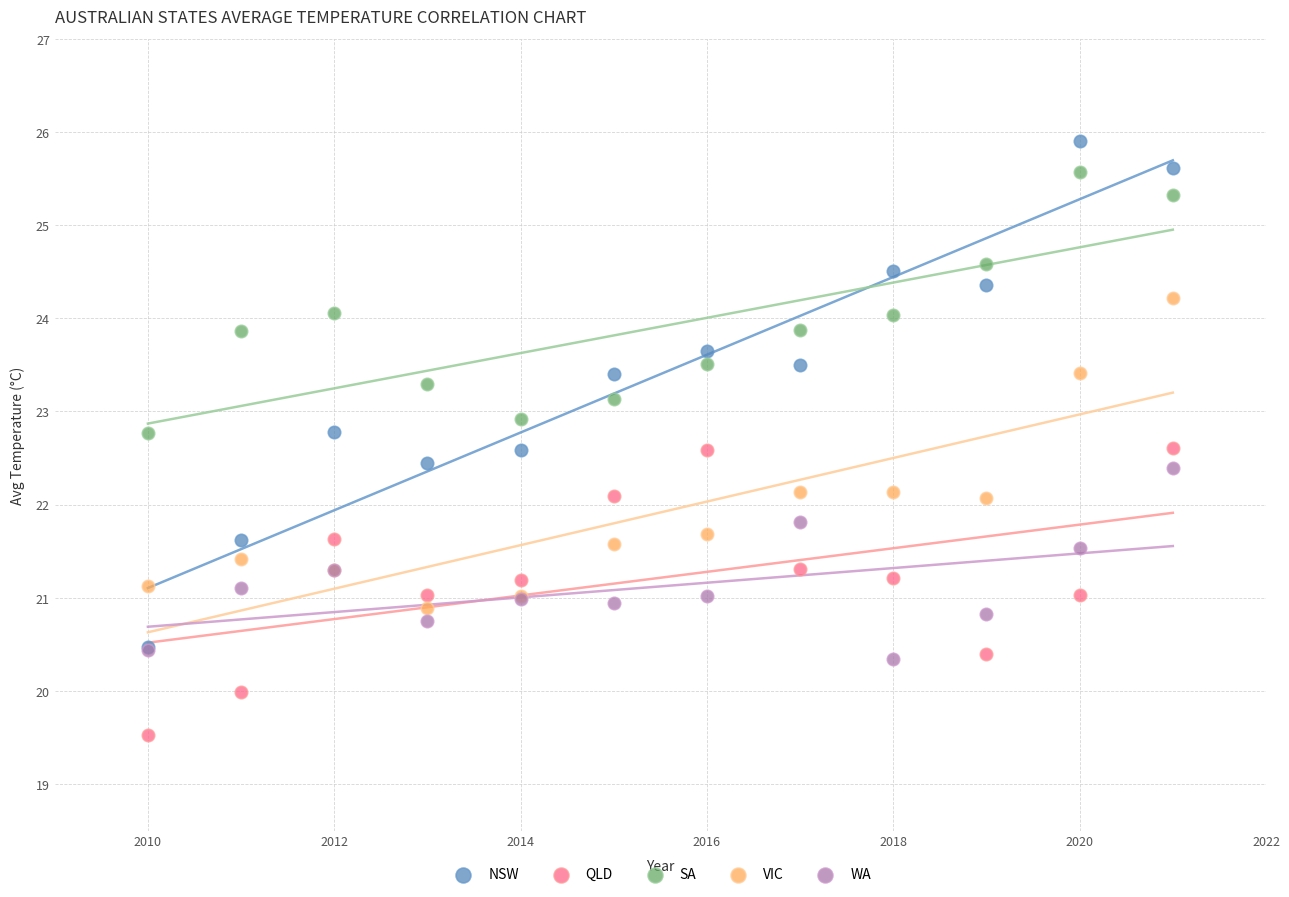

What are all the series names shown in the legend?

NSW, QLD, SA, VIC, WA